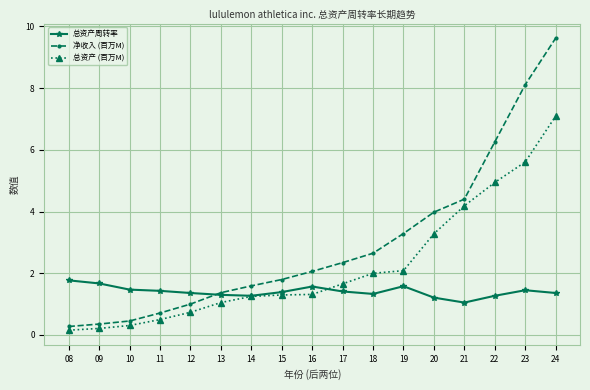

Does the chart have visible grid lines?

Yes